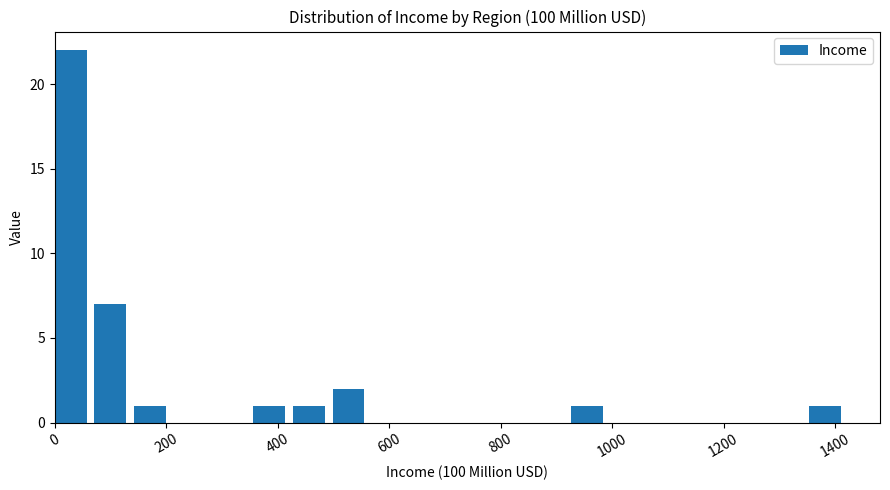

Read against the x-axis, roughly where is the centre of the tallest bar?

20